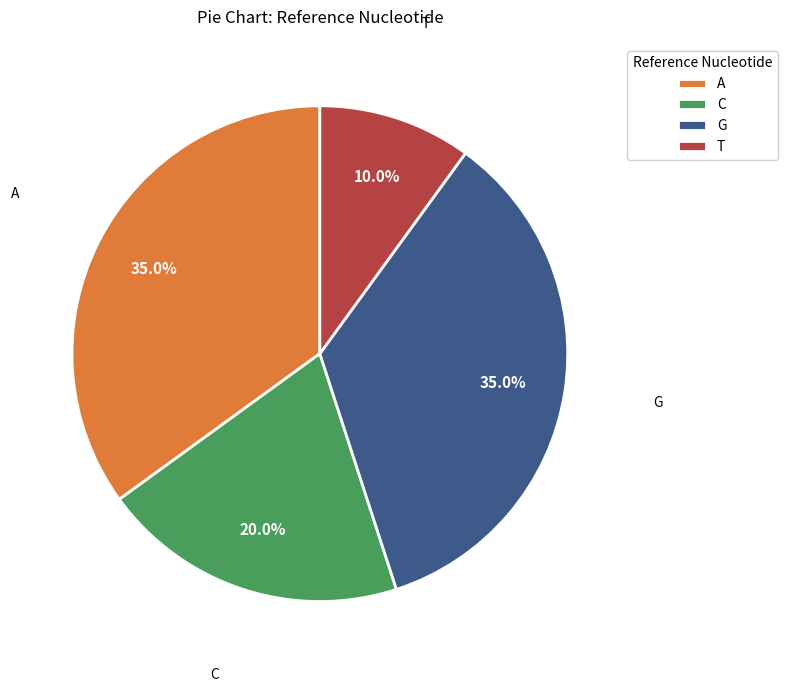

What is the smallest slice in the pie chart?

T